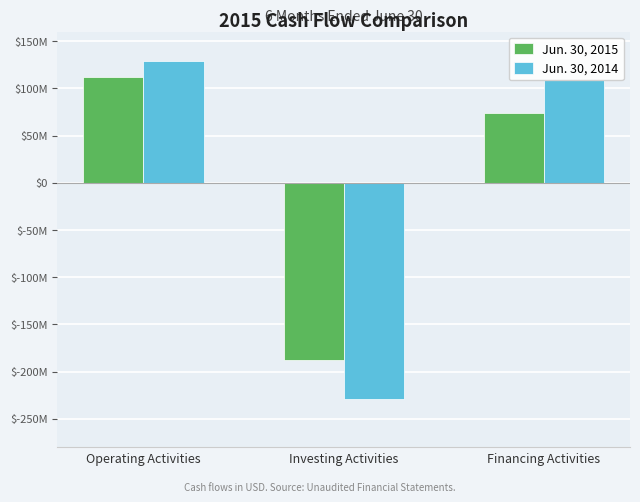

Which series has the largest range (max minus min)?

Jun. 30, 2014